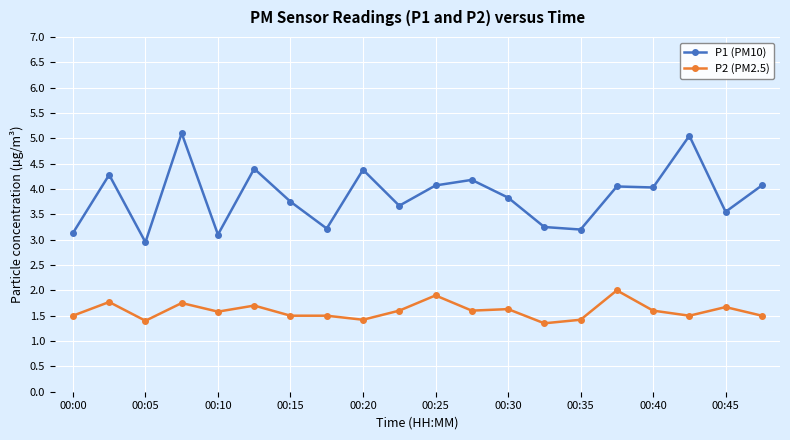

True or false: P2 (PM2.5) has more than 2 points higher than both neighbors.

True